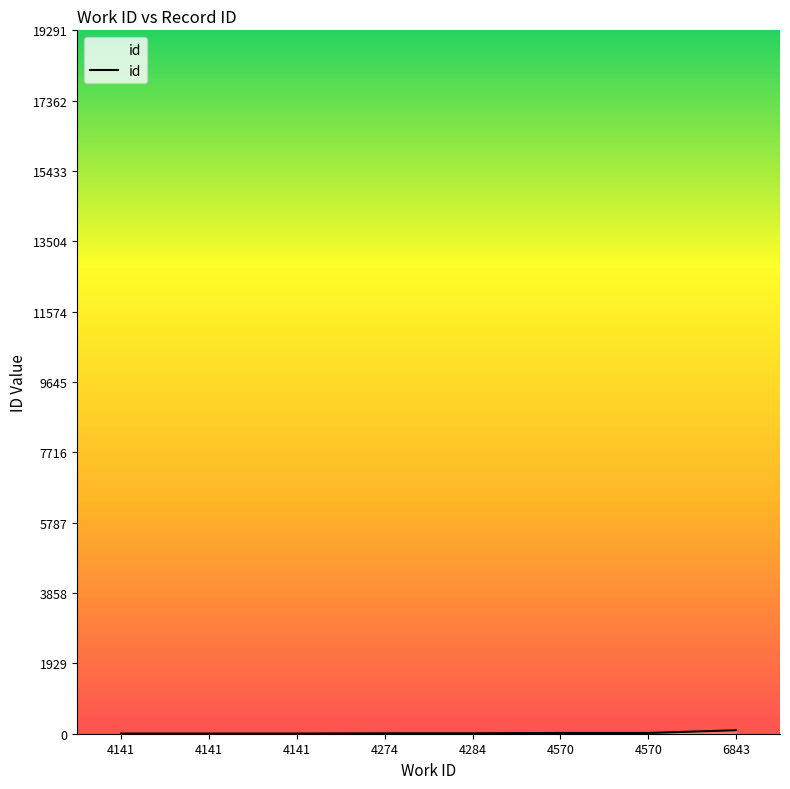

What is the greatest value displayed?

95.0